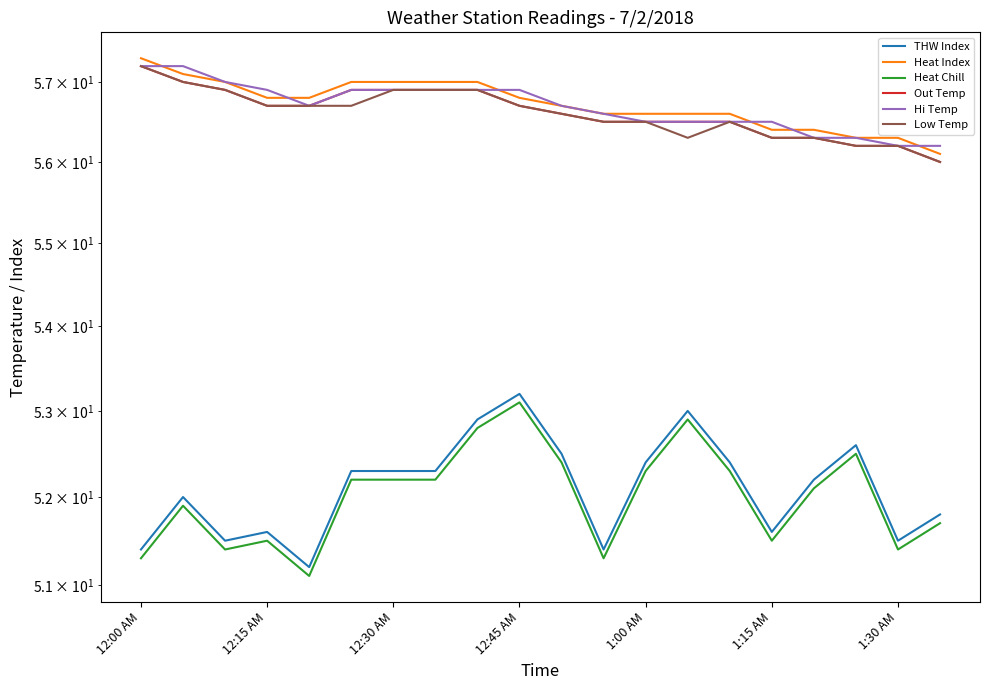

True or false: Out Temp and Hi Temp intersect in this chart.

False